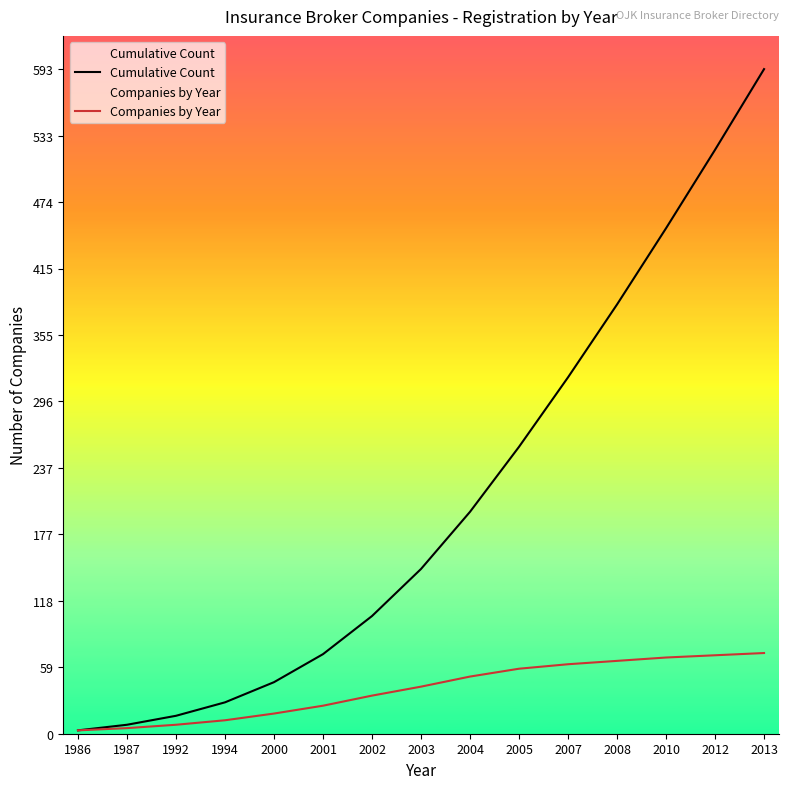

At which category is the sum across all series the highest?

2013